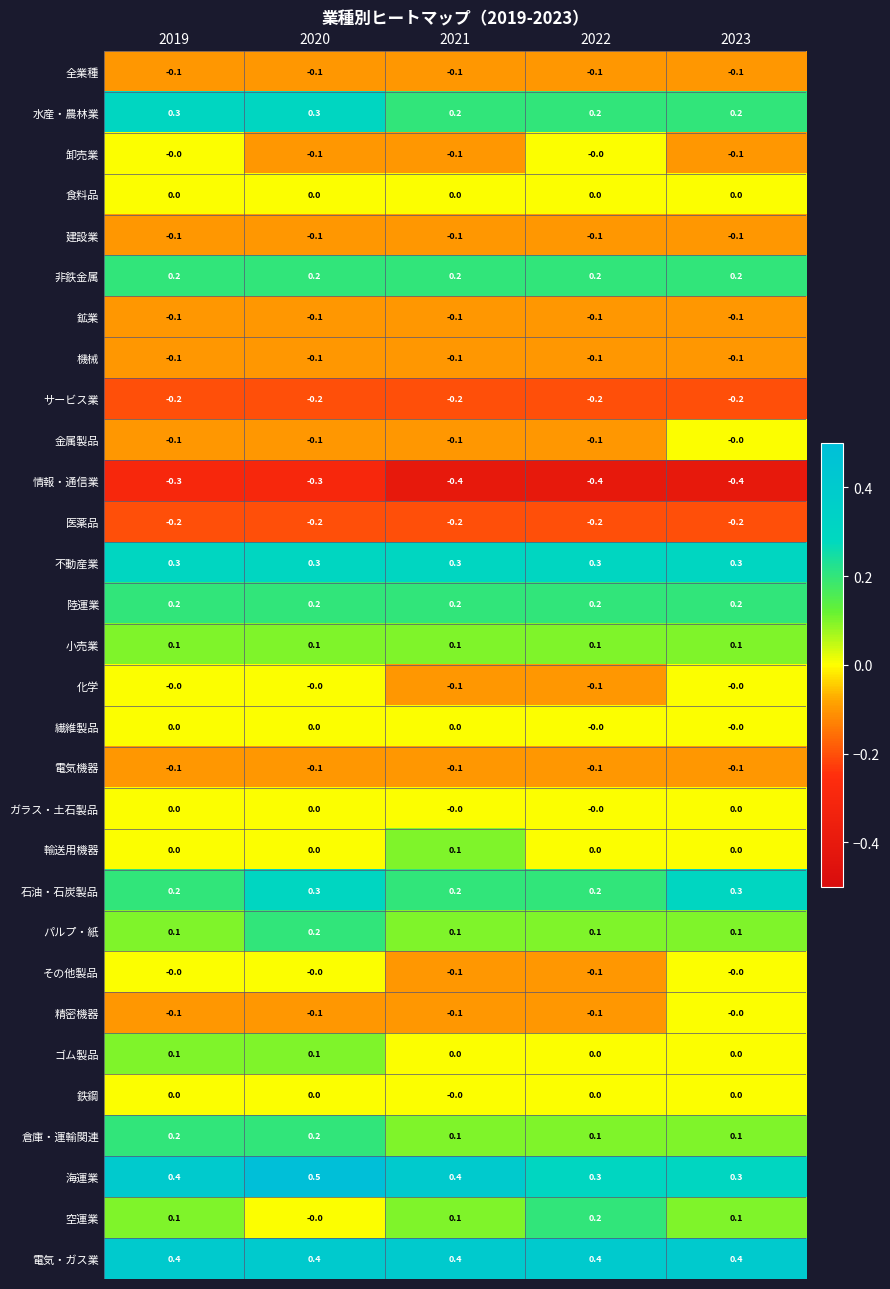

Which series has the largest total across all categories?

電気・ガス業